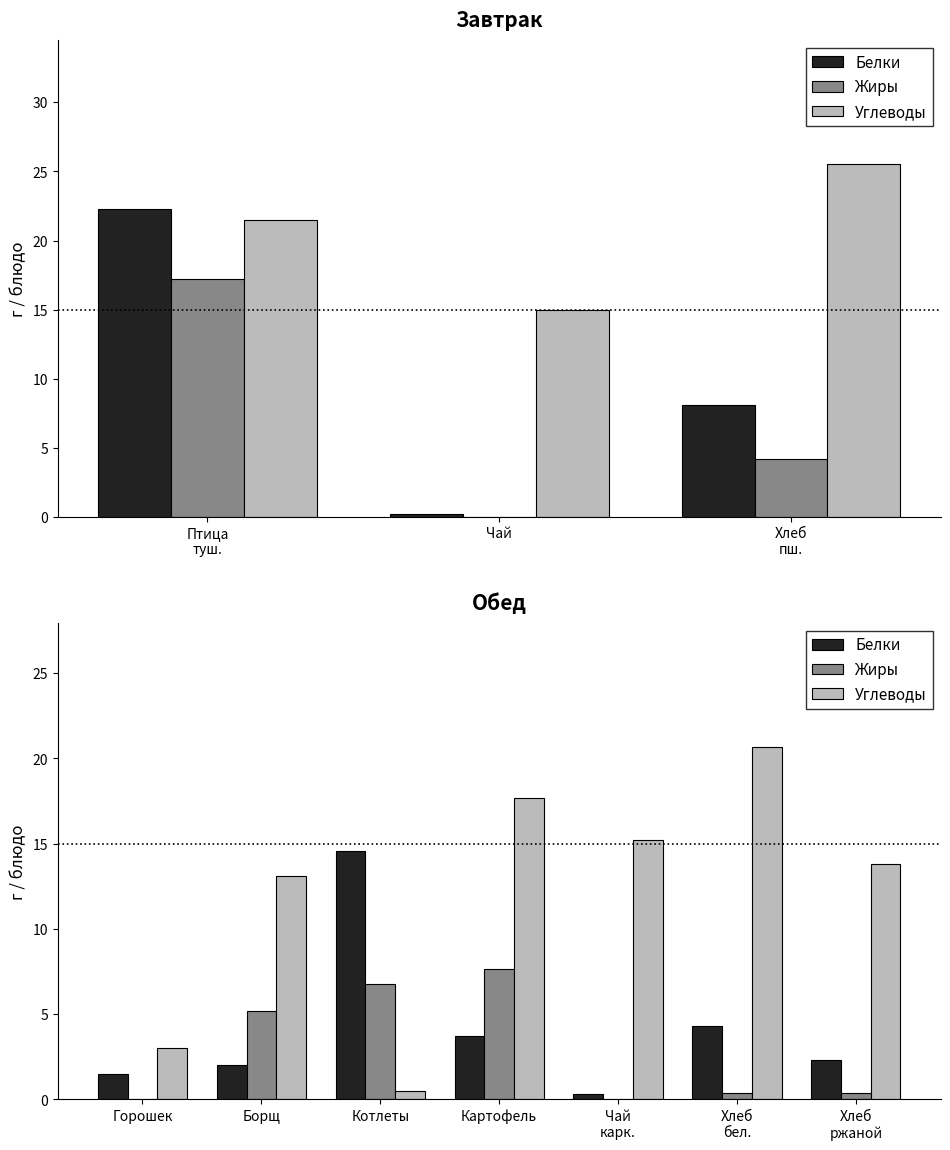

What position from the left is Борщ?

2